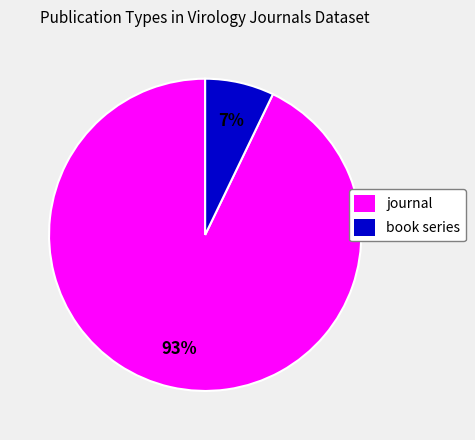

To the nearest percent, what is the difference between the journal and book series slice percentages?

86%